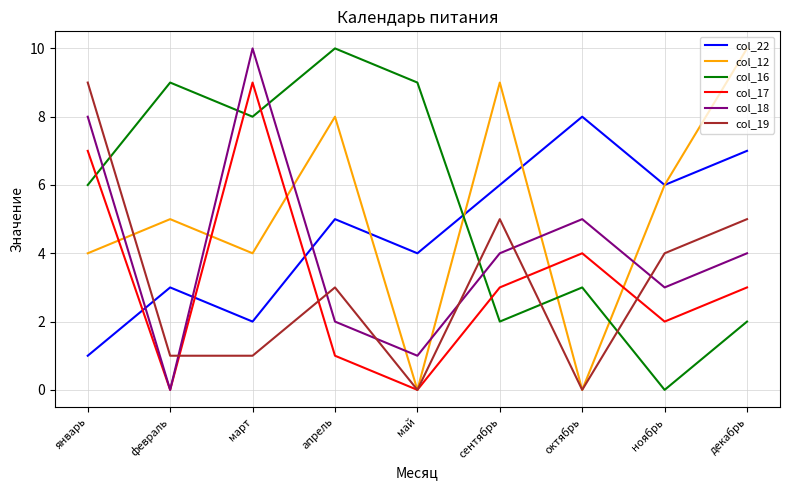

Does the chart have visible grid lines?

Yes